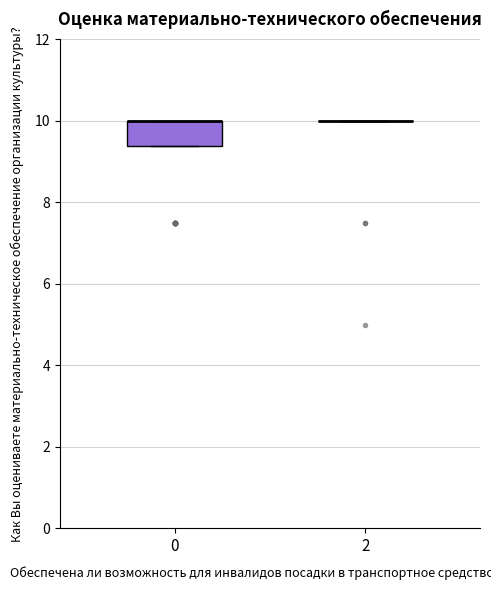

Which box is the tallest, from its lower edge to its upper edge?

0